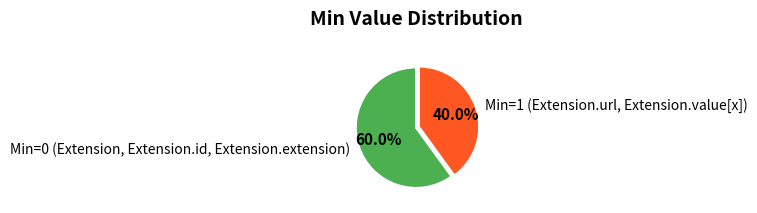

Does any single category account for the majority?

Yes